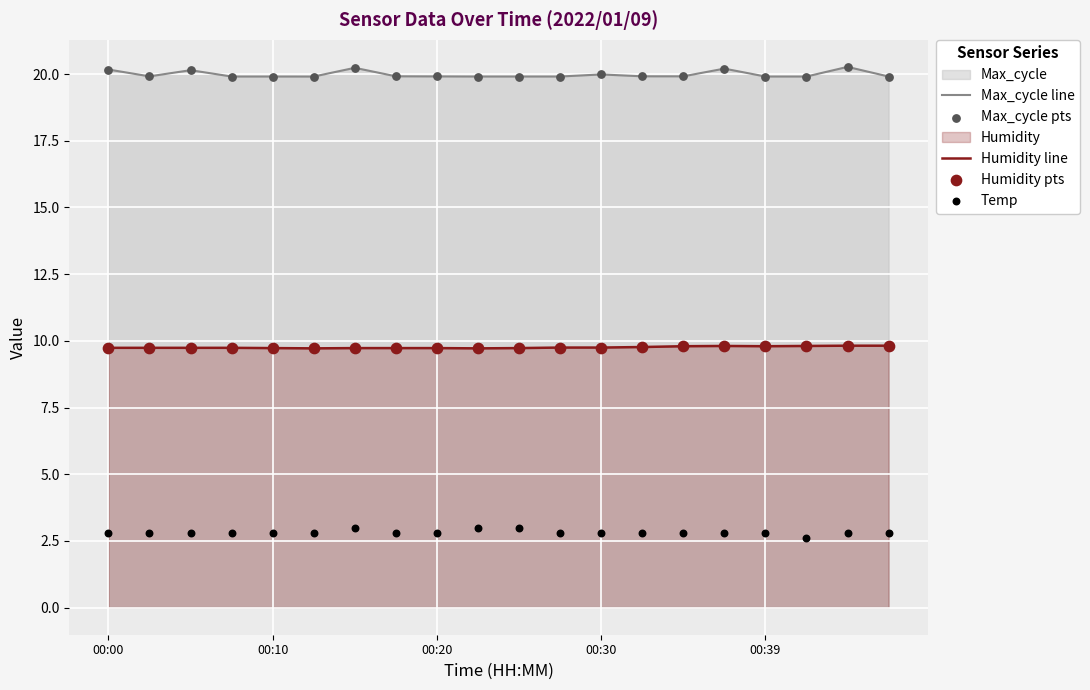

True or false: Humidity line has a value of 13.7 at 00:39.

False